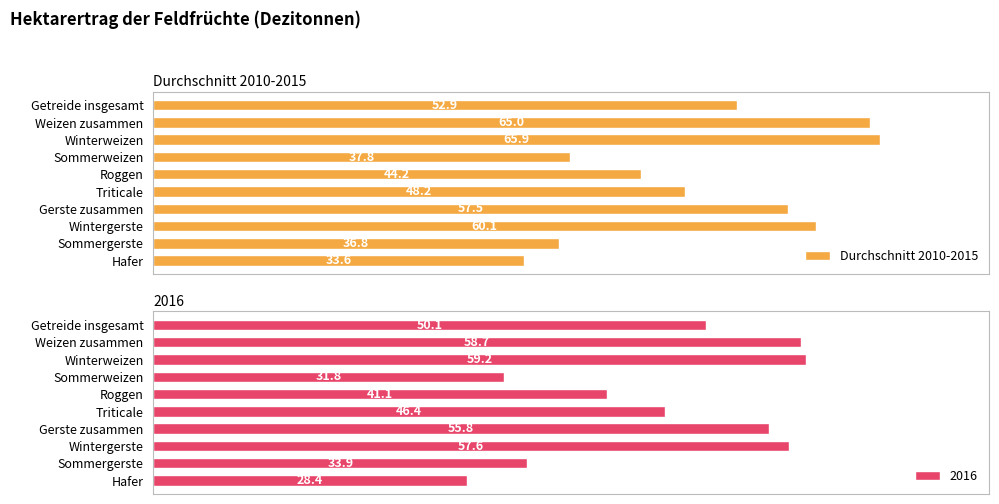

Which category has the lowest value in the Durchschnitt 2010-2015 series?

Hafer